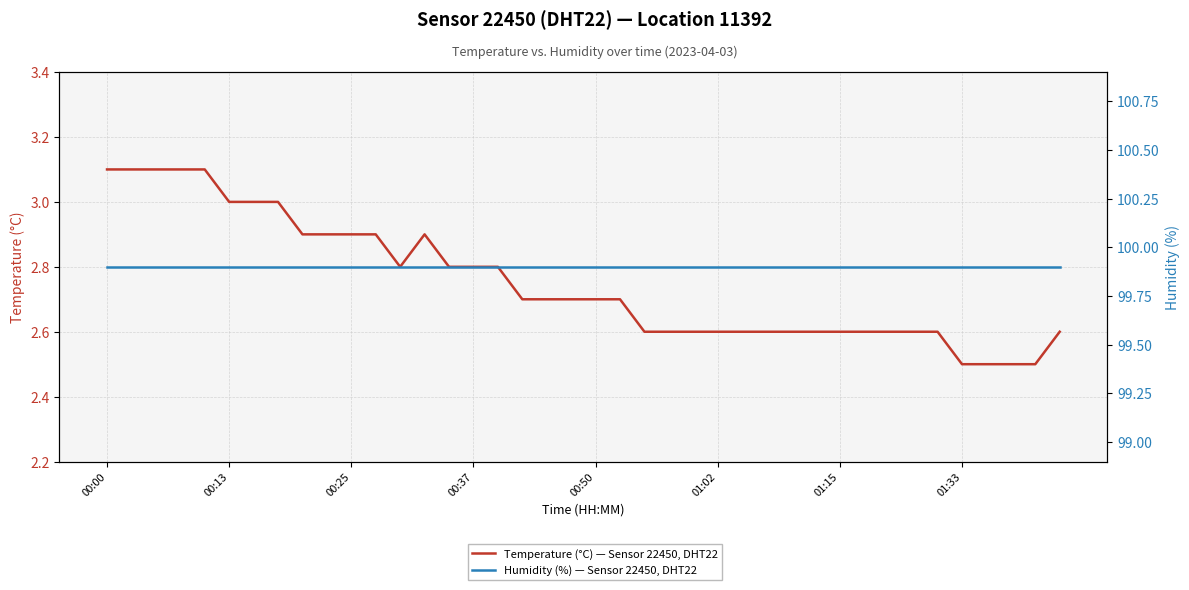

The value of Humidity (%) — Sensor 22450, DHT22 at 8 is 63.5. True or false?

False